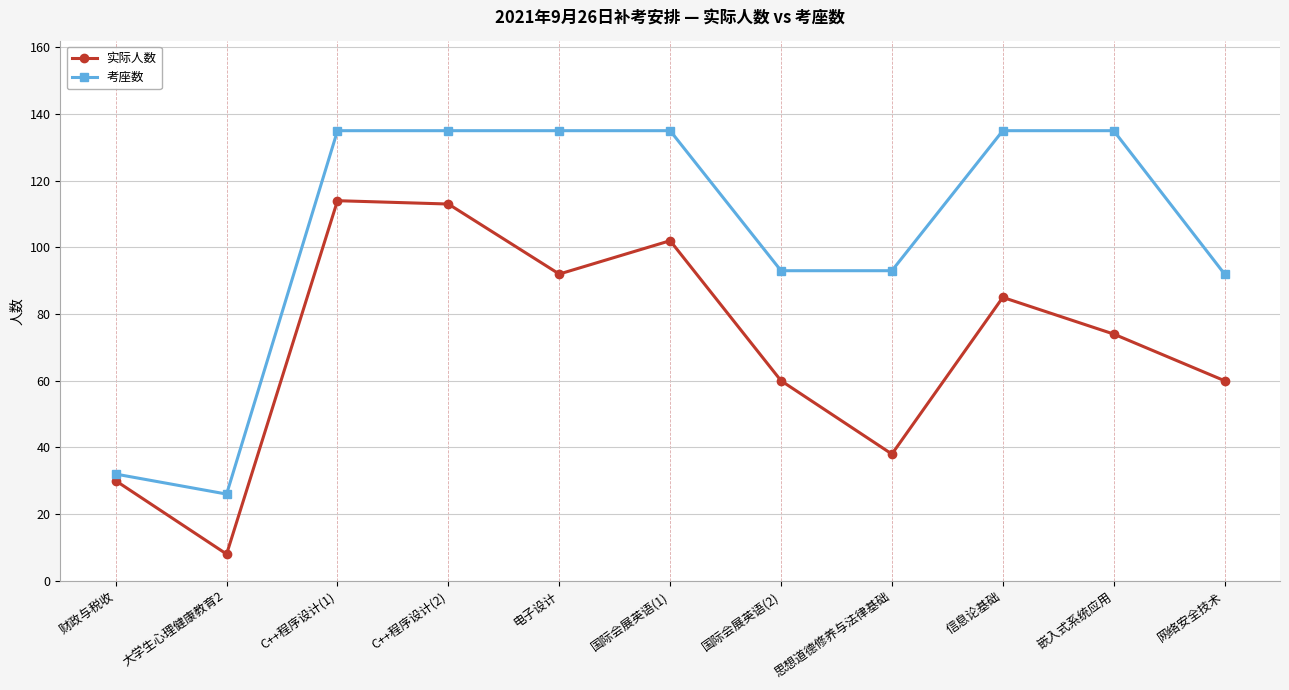

Read the 考座数 value at 财政与税收, to the nearest 10.

30